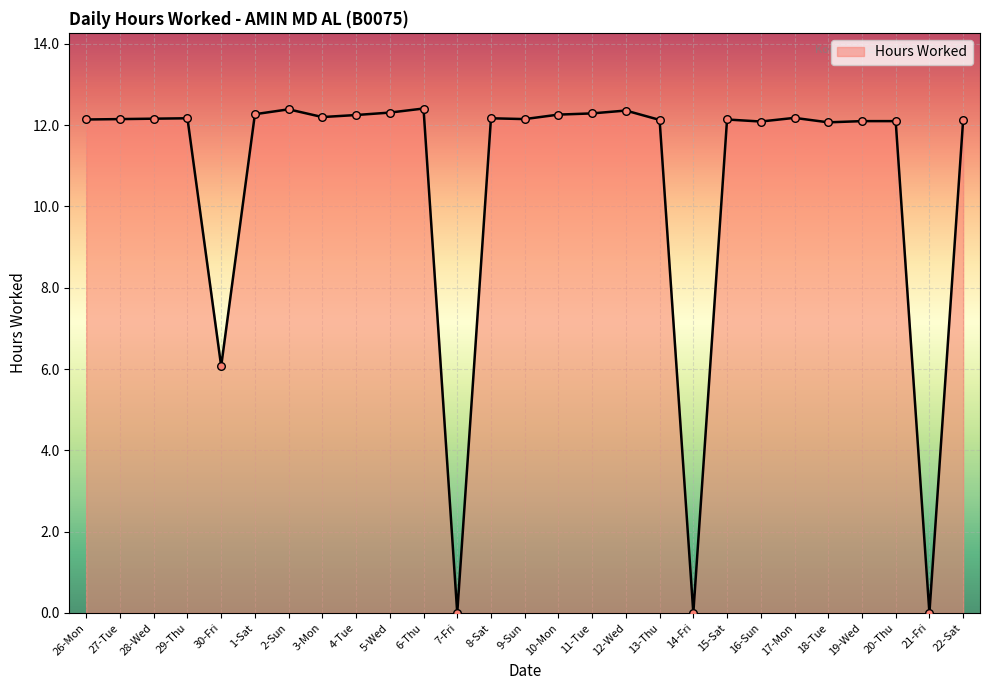

Approximately how many times larger is the value at 29-Thu compared to 1-Sat?

1.0